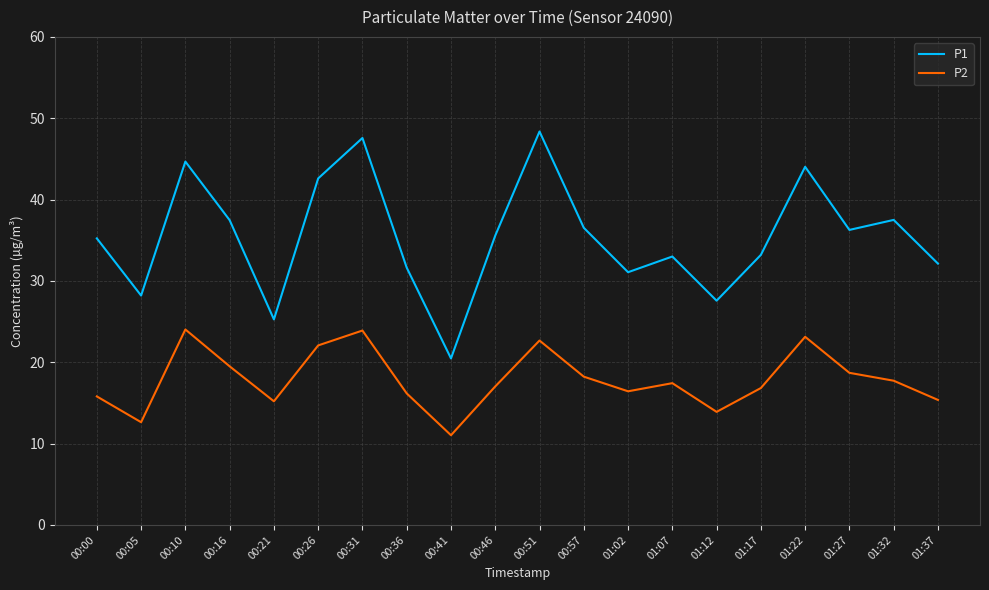

True or false: P2 and P1 intersect in this chart.

False